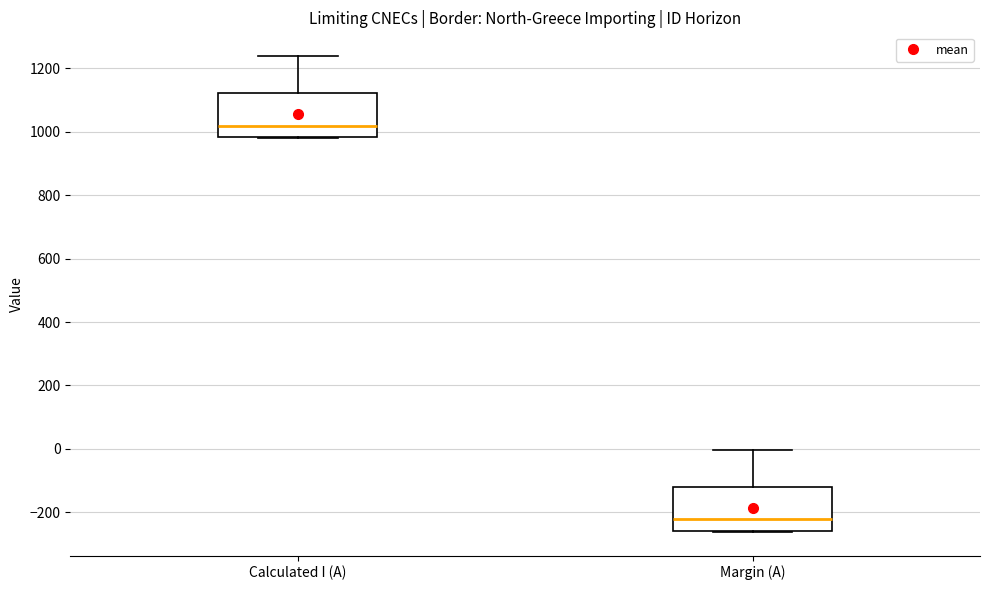

Reading left to right, transcribe this box plot: for each box, give where its median line is, the range the box spans, and where its two whiskers end, as read against the y-axis. The values are not printed on the chart, so give them approximately, as read against the axis.

Calculated I (A): median 1020, box 980 to 1120, whiskers 980 to 1240
Margin (A): median -220, box -260 to -120, whiskers -260 to 0